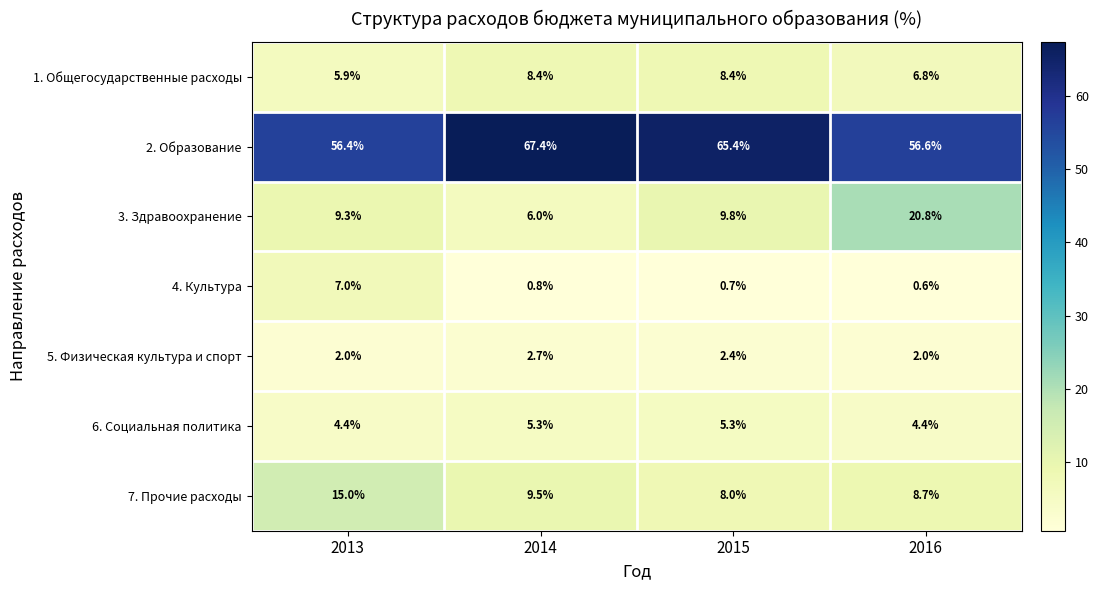

Reading right to left, transcribe all the data shown in this chart.

1. Общегосударственные расходы: 2016=6.8	2015=8.4	2014=8.4	2013=5.9
2. Образование: 2016=56.6	2015=65.4	2014=67.4	2013=56.4
3. Здравоохранение: 2016=20.8	2015=9.8	2014=6.0	2013=9.3
4. Культура: 2016=0.6	2015=0.7	2014=0.8	2013=7.0
5. Физическая культура и спорт: 2016=2.0	2015=2.4	2014=2.7	2013=2.0
6. Социальная политика: 2016=4.4	2015=5.3	2014=5.3	2013=4.4
7. Прочие расходы: 2016=8.7	2015=8.0	2014=9.5	2013=15.0